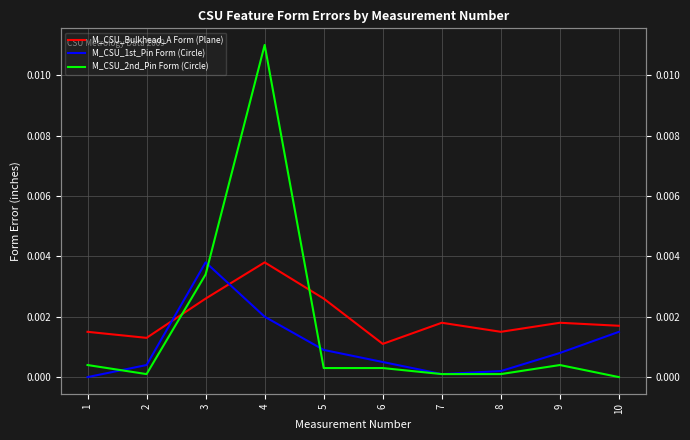

Between which two adjacent categories do M_CSU_2nd_Pin Form (Circle) and M_CSU_1st_Pin Form (Circle) first intersect?

1 and 2